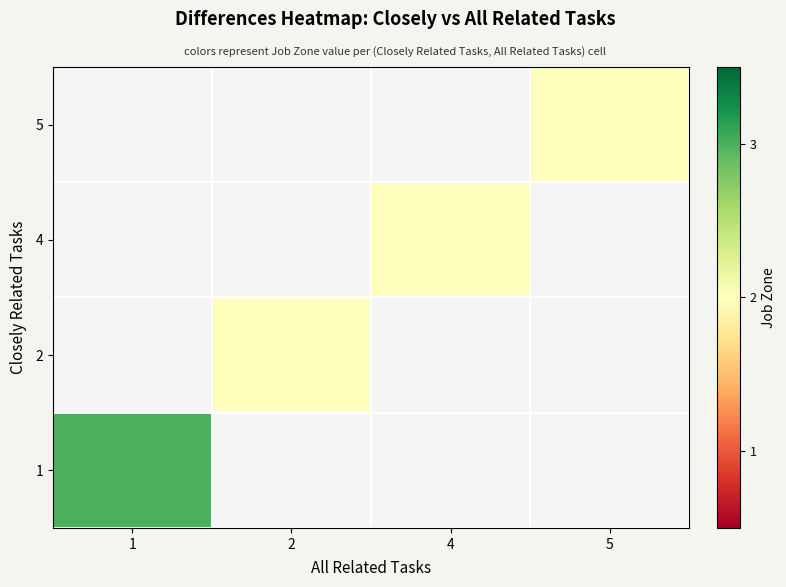

At 4, list the series in order from smallest to largest.

5, 4, 2, 1